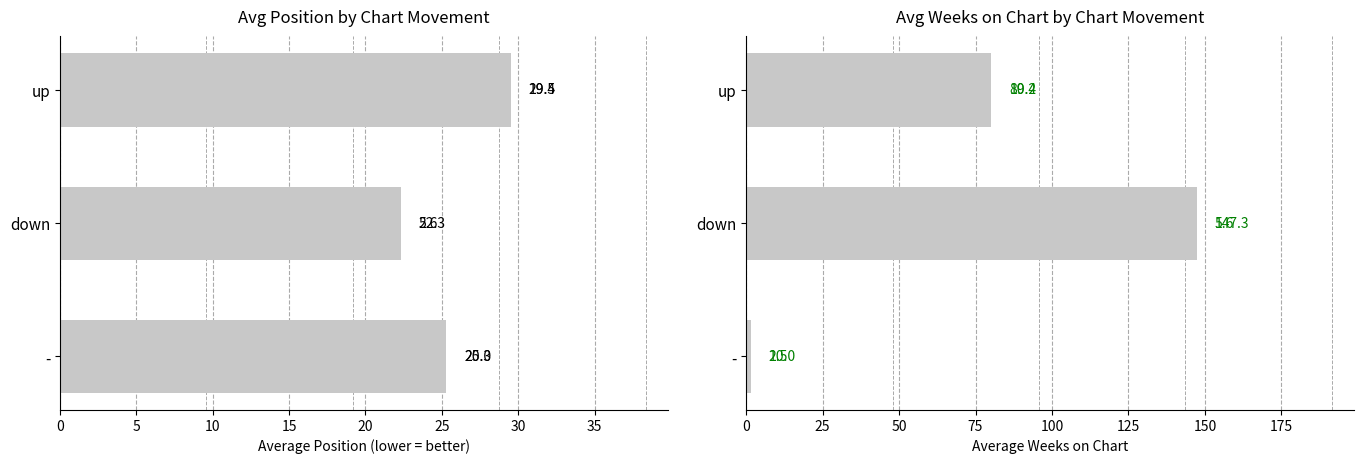

True or false: the data shows 106.9 at up.

False